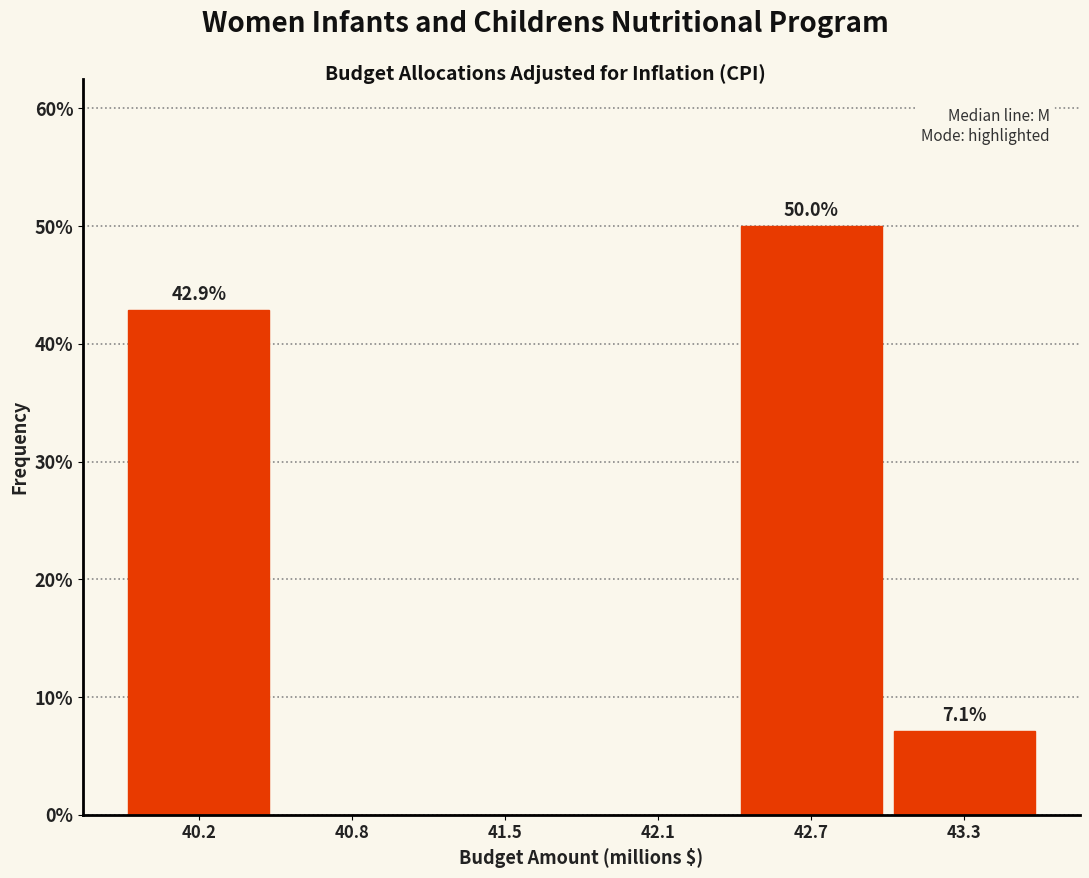

Reading left to right, list all the values displayed in this chart.

40.2=42.9	40.8=0.0	41.5=0.0	42.1=0.0	42.7=50.0	43.3=7.1